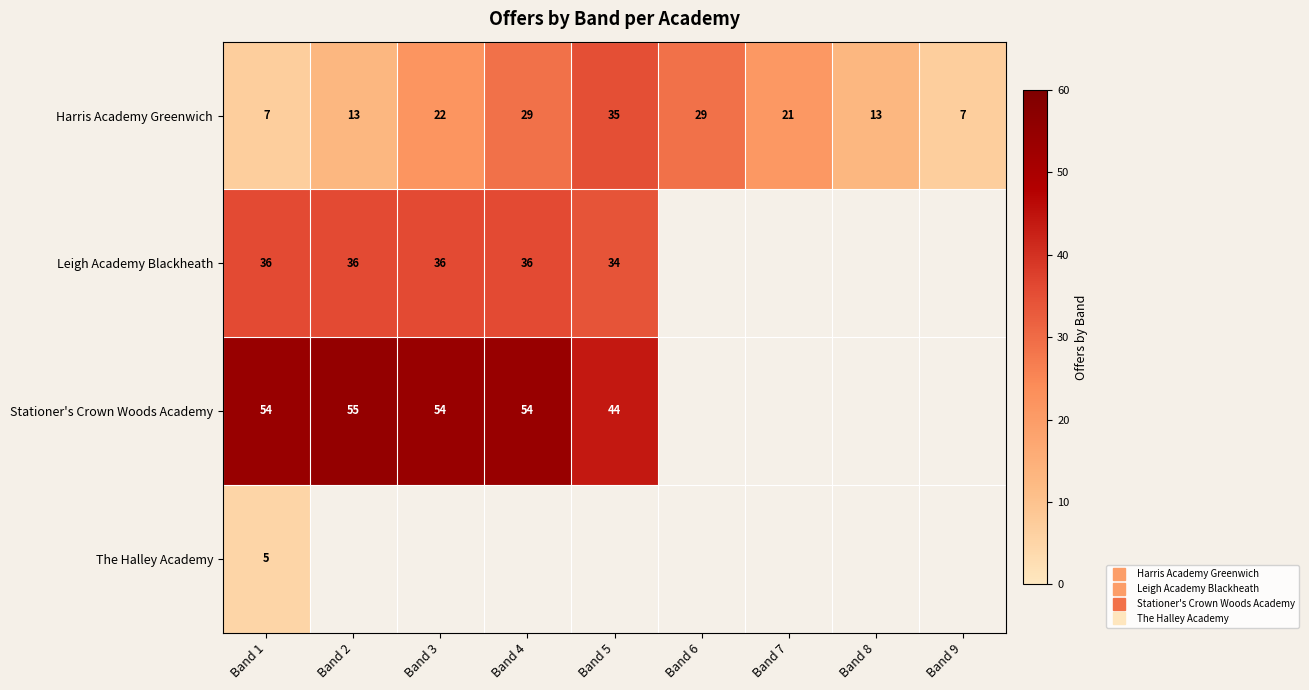

How many positive values does the The Halley Academy series have?

1